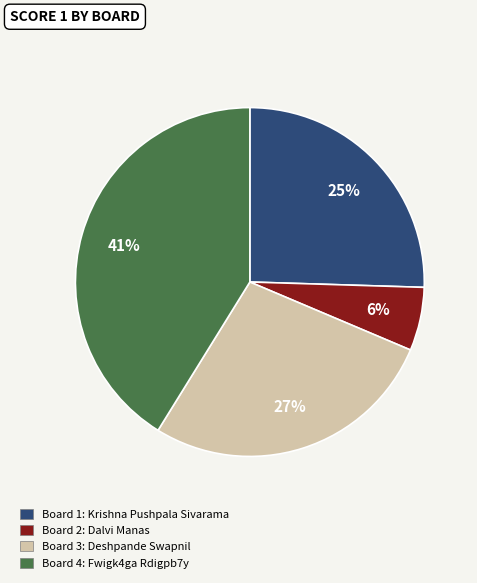

To the nearest percent, what is the average slice percentage?

25%